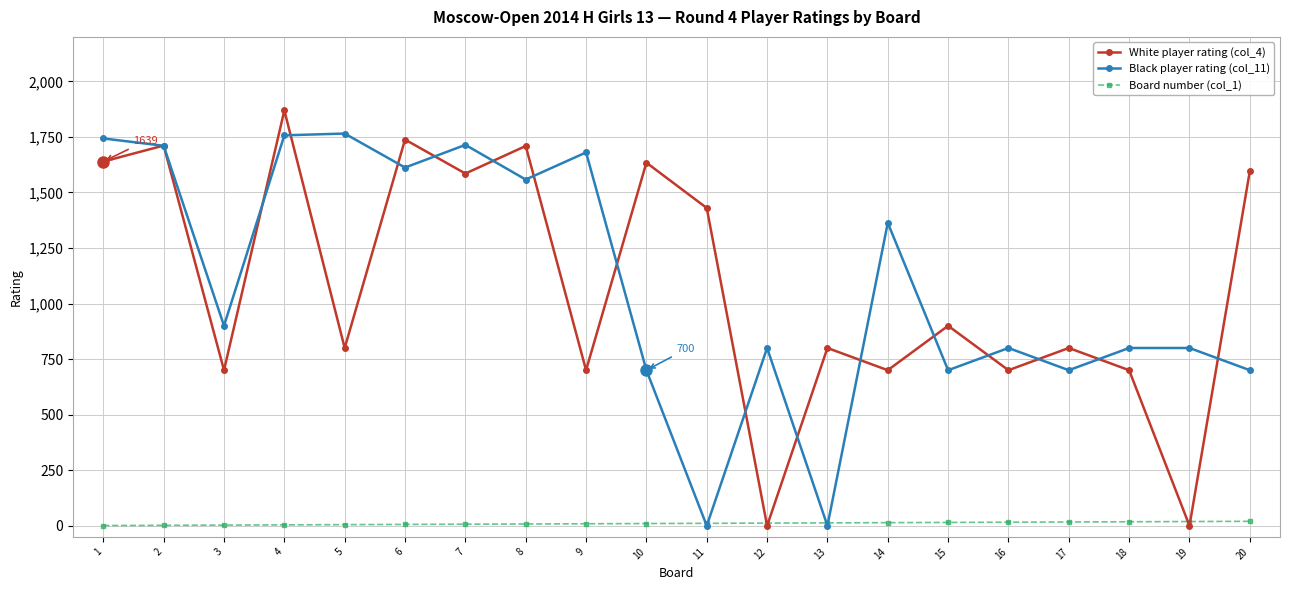

What is the highest value of the Black player rating (col_11) series?

1765